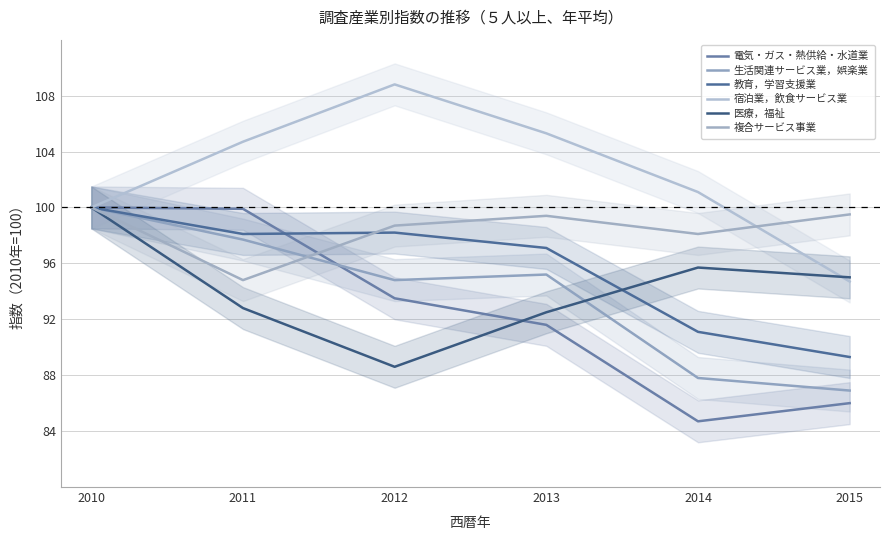

Which series changed the most between 2010 and 2014?

電気・ガス・熱供給・水道業